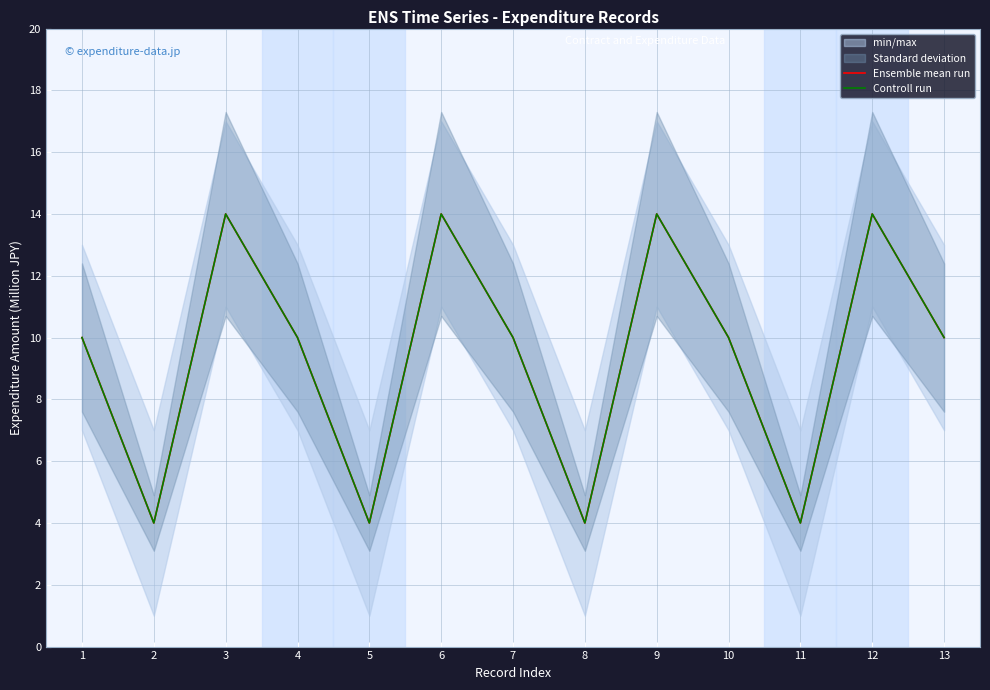

At which label is Ensemble mean run closest to 9?

1